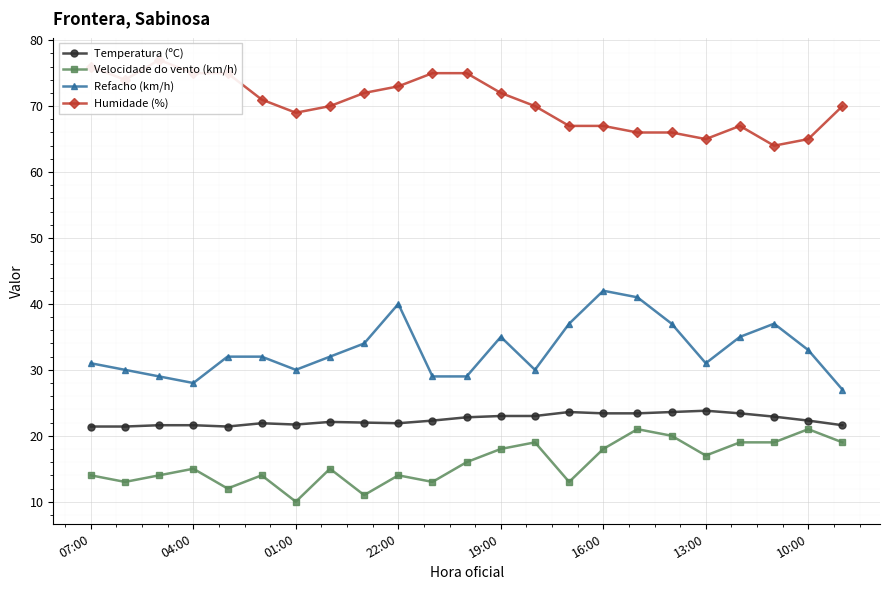

What is the sum of all Humidade (%) values?

1621.0